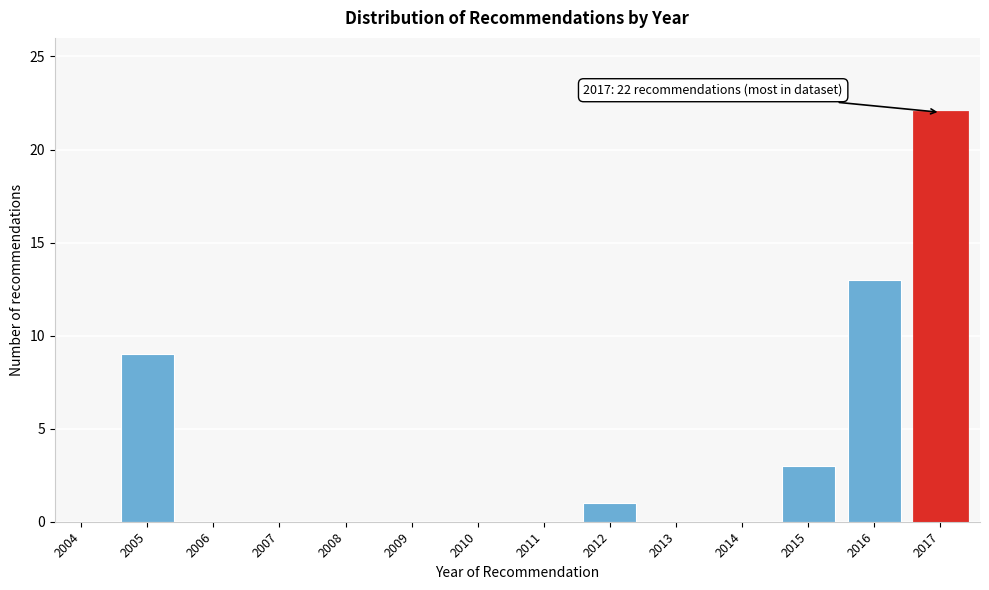

Reading left to right, list all the values displayed in this chart.

2004=0	2005=9	2006=0	2007=0	2008=0	2009=0	2010=0	2011=0	2012=1	2013=0	2014=0	2015=3	2016=13	2017=22